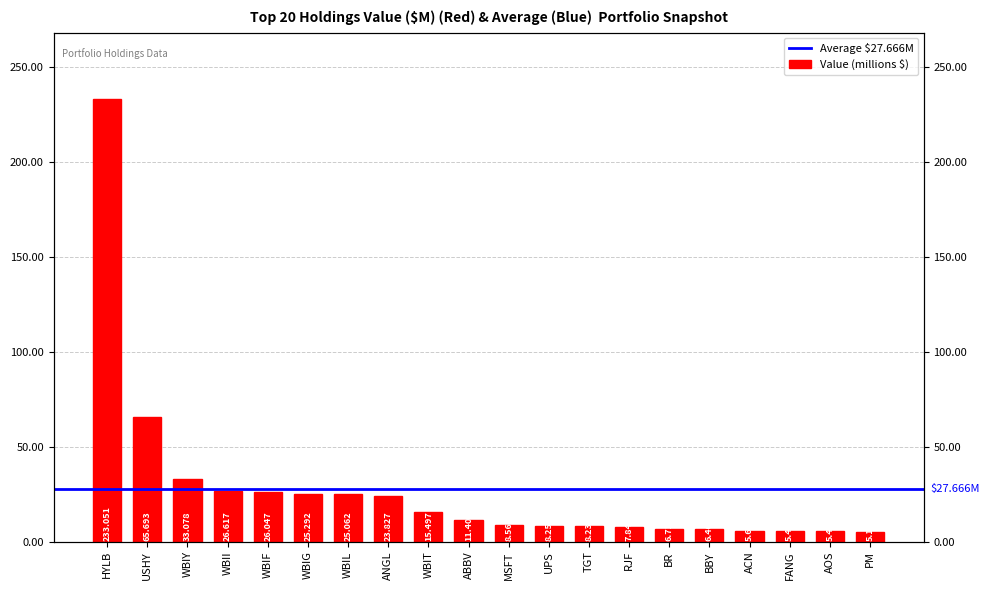

What is the average value?

27.7